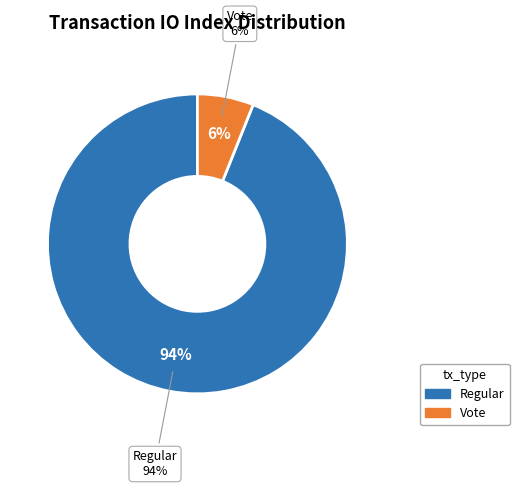

Rank the categories by value from highest to lowest.

Regular, Vote